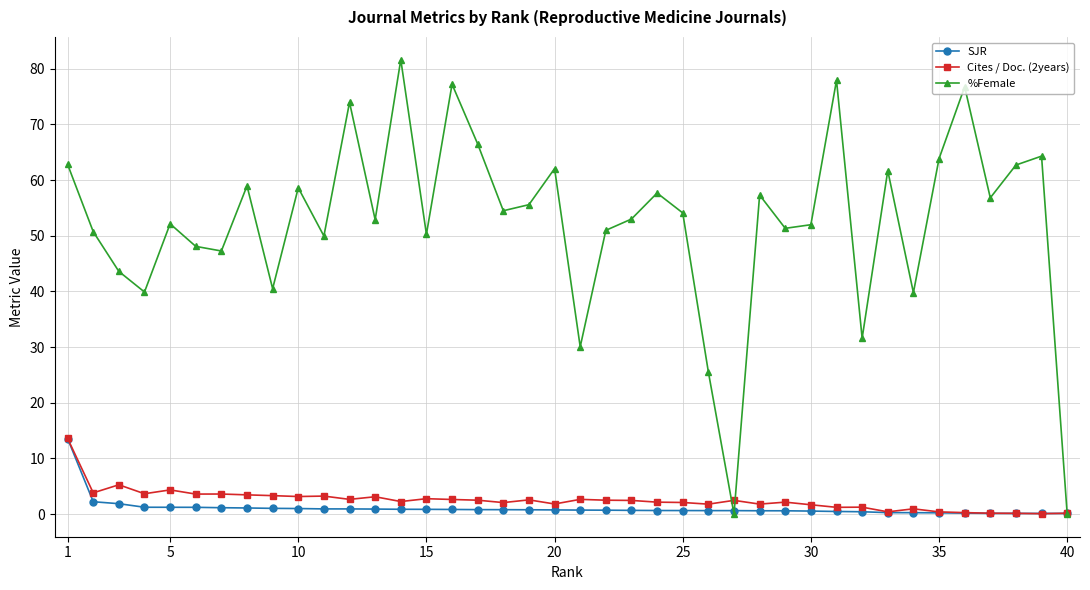

What is the greatest value displayed?

81.6